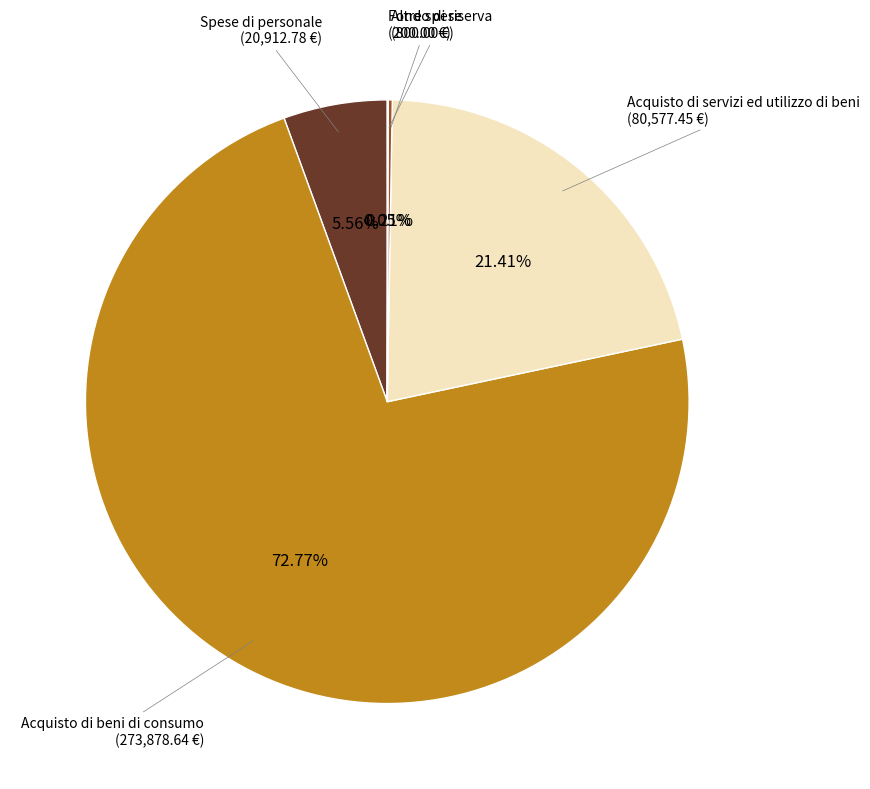

Is there any slice that represents more than half of the pie?

Yes